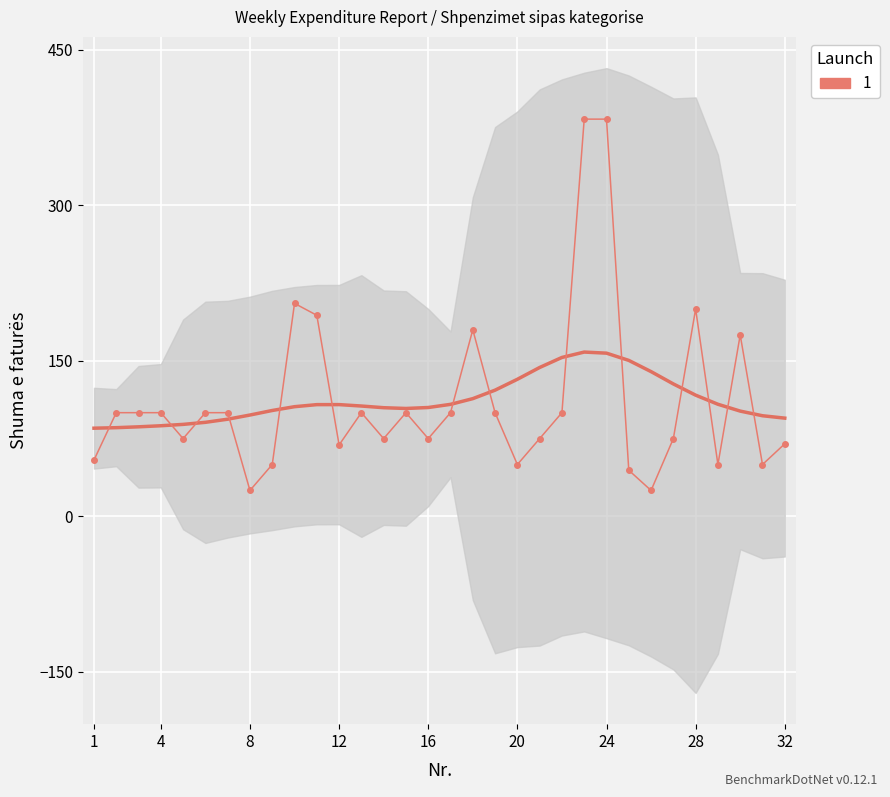

Rank the categories by value from lowest to highest.

8, 26, 25, 9, 20, 29, 31, 1, 12, 32, 5, 14, 16, 21, 27, 2, 3, 4, 6, 7, 13, 15, 17, 19, 22, 30, 18, 11, 28, 10, 23, 24